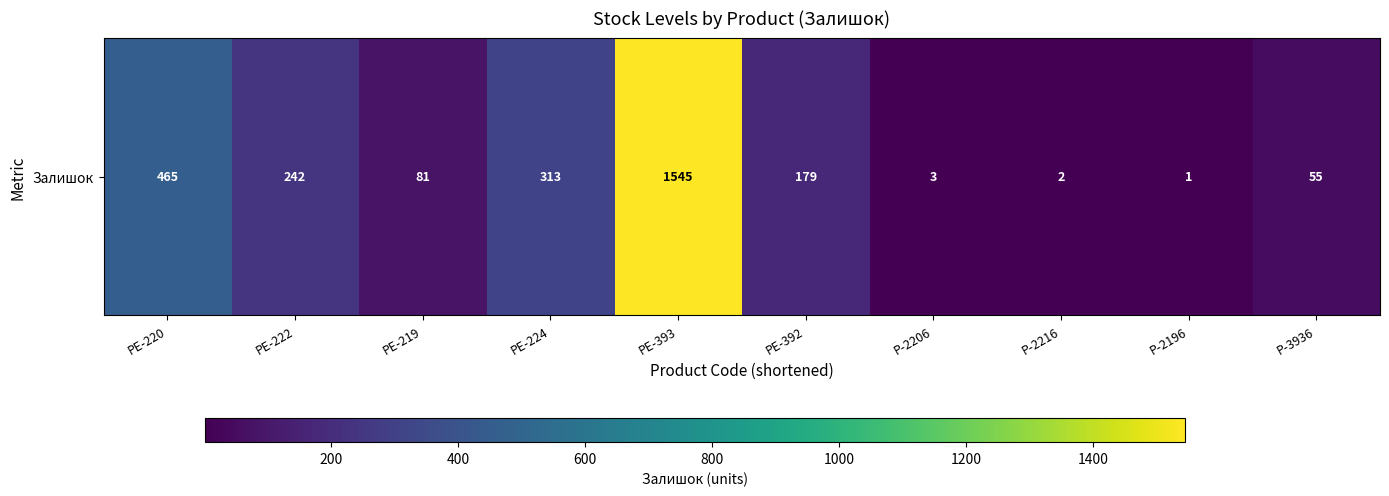

Where does the data first go above 179?

PE-220